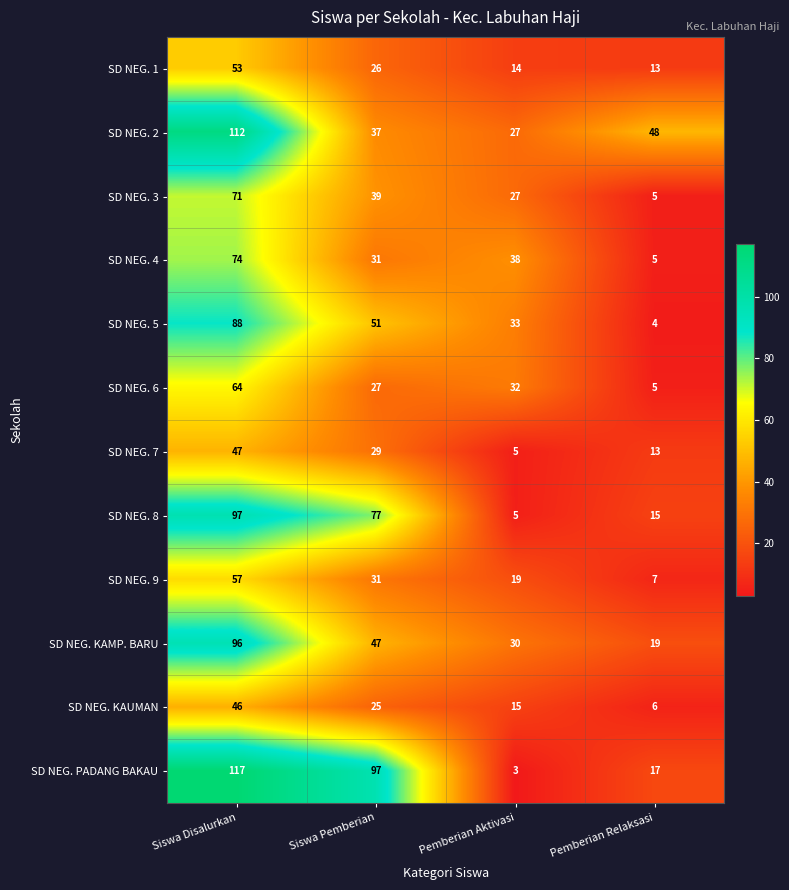

The SD NEG. KAMP. BARU series shows 96 at Siswa Disalurkan. True or false?

True